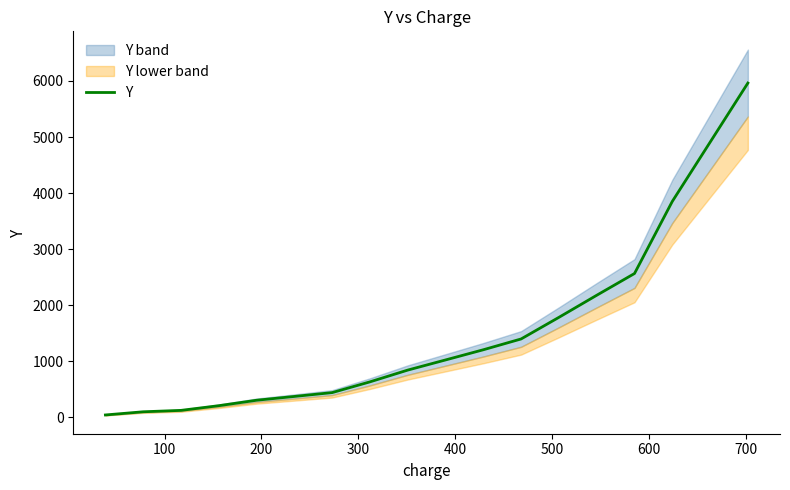

What is the average value?

1354.9